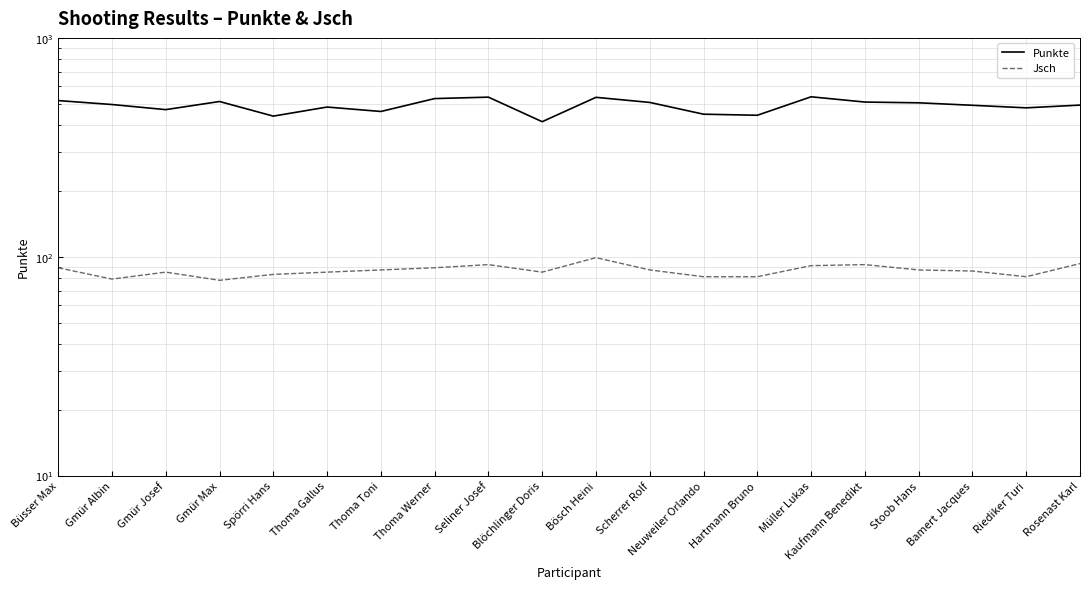

What is the value of the Jsch point at the 19th from the left?

81